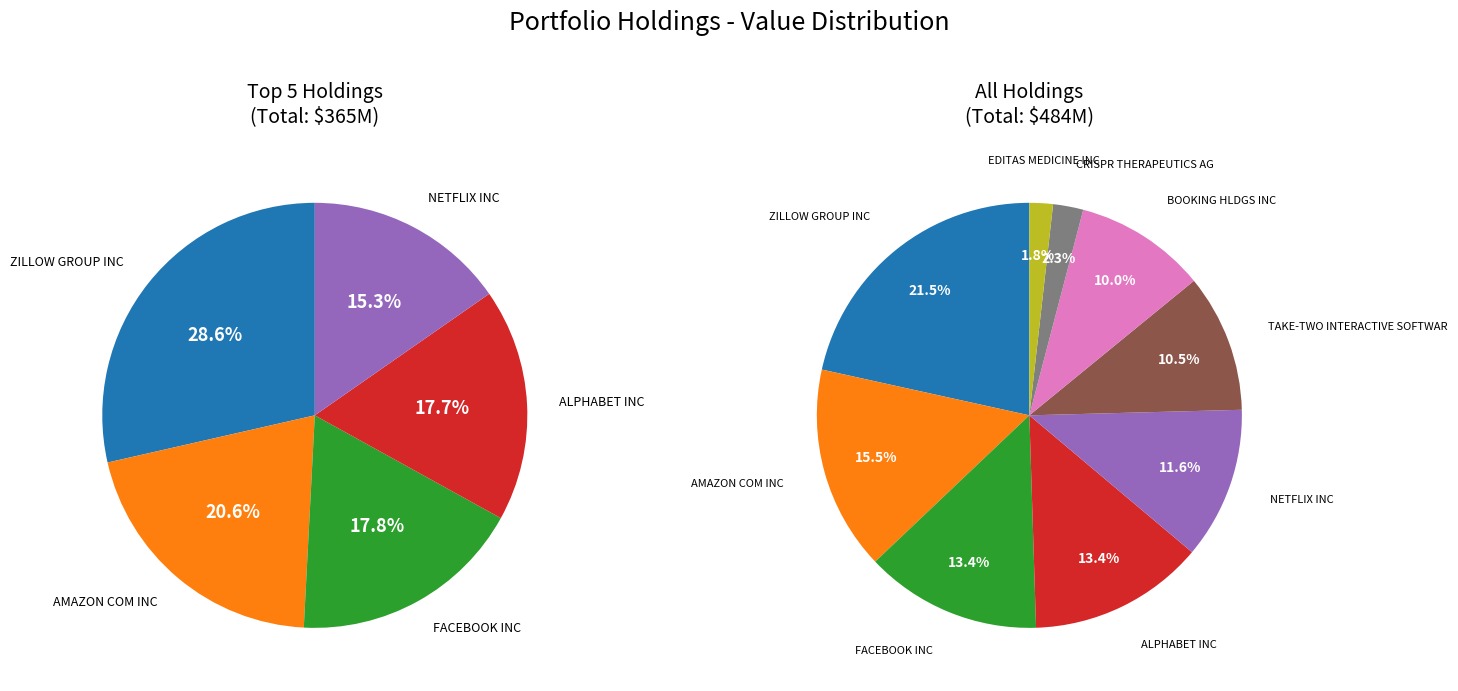

Combined, do ZILLOW GROUP INC and CRISPR THERAPEUTICS AG account for over 50%?

No